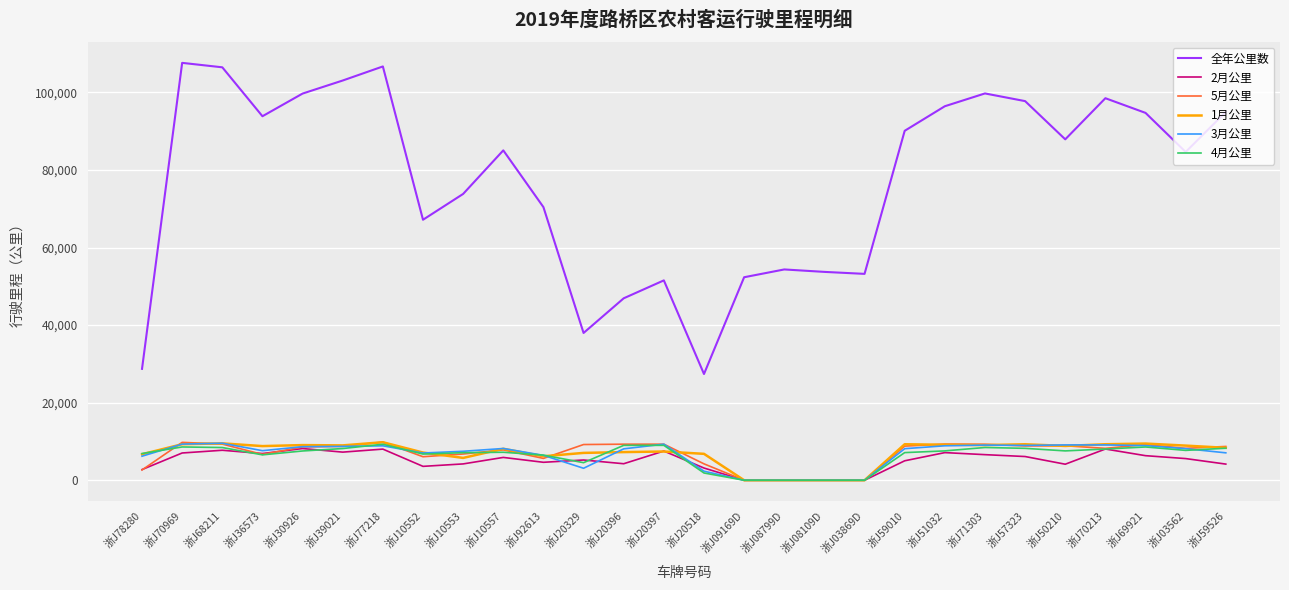

Is it true that 全年公里数 equals 55882 at 浙J59526?

False